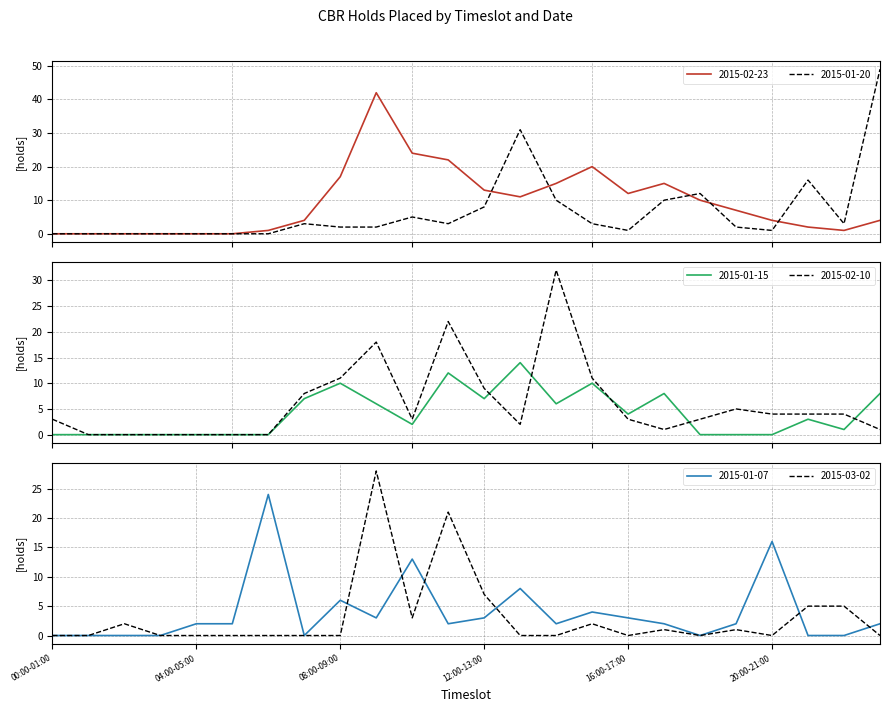

What position from the right is 02:00-03:00?

22